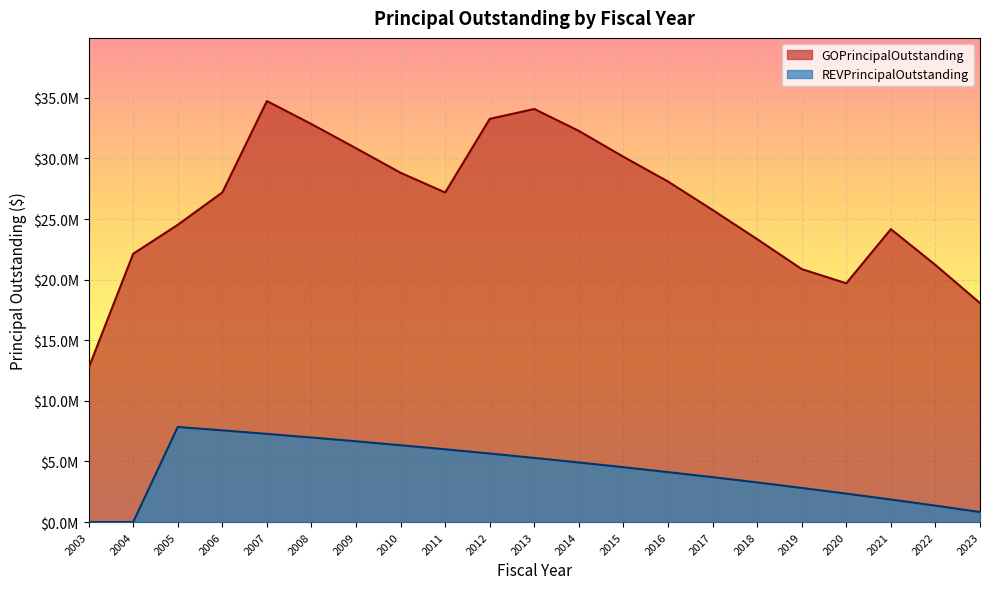

What is the difference between the maximum and minimum values in the REVPrincipalOutstanding series?

7845000